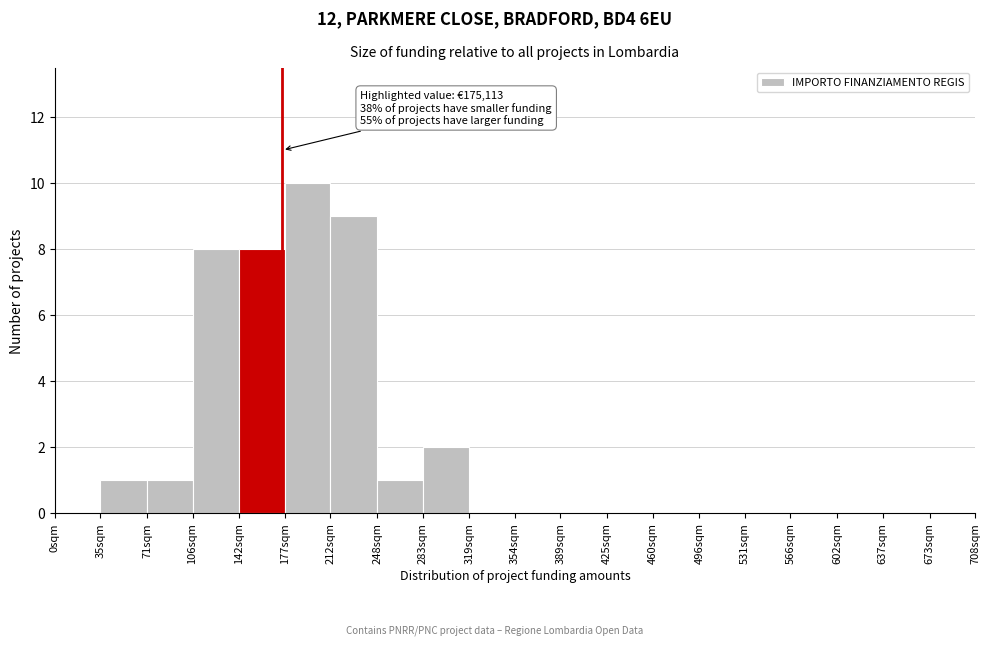

Reading right to left, transcribe all the data shown in this chart.

673sqm=0	637sqm=0	602sqm=0	566sqm=0	531sqm=0	496sqm=0	460sqm=0	425sqm=0	389sqm=0	354sqm=0	319sqm=0	283sqm=2	248sqm=1	212sqm=9	177sqm=10	142sqm=8	106sqm=8	71sqm=1	35sqm=1	0sqm=0